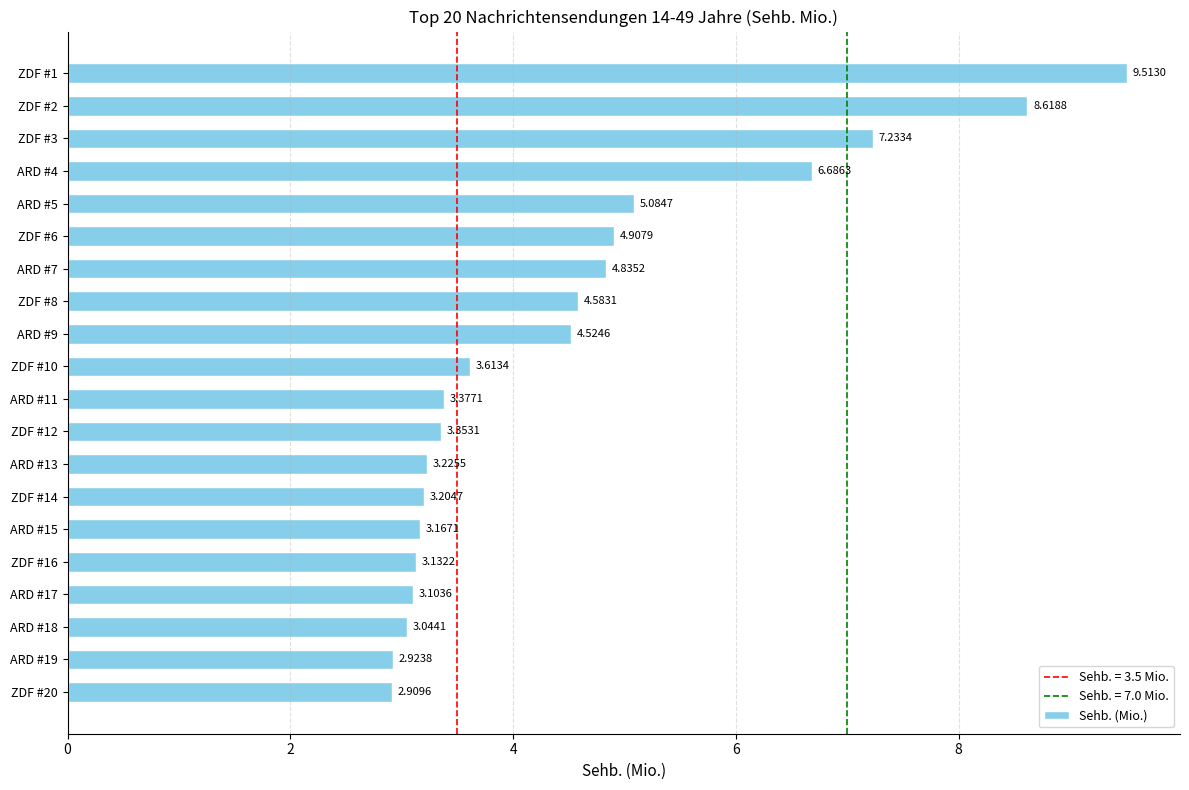

What is the average value?

4.6